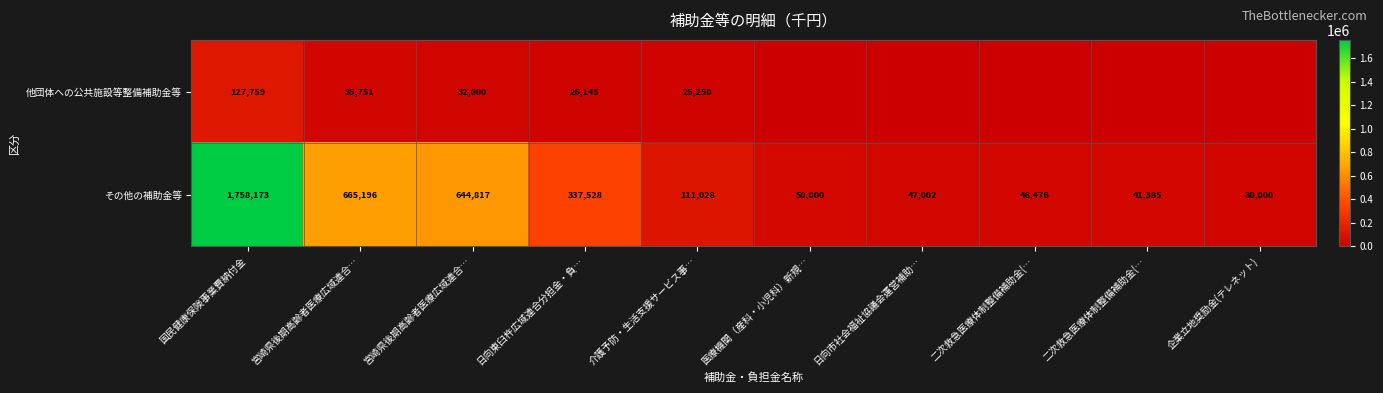

Which label corresponds to the smallest value in the chart?

医療機関（産科・小児科）新規…